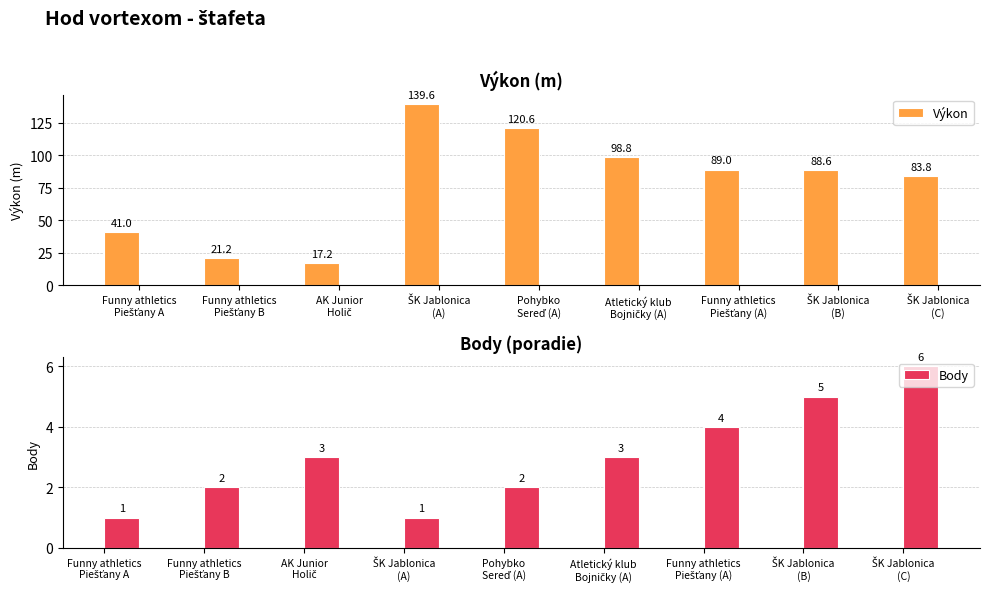

Where does the Body series first go above 3?

Funny athletics
Piešťany (A)